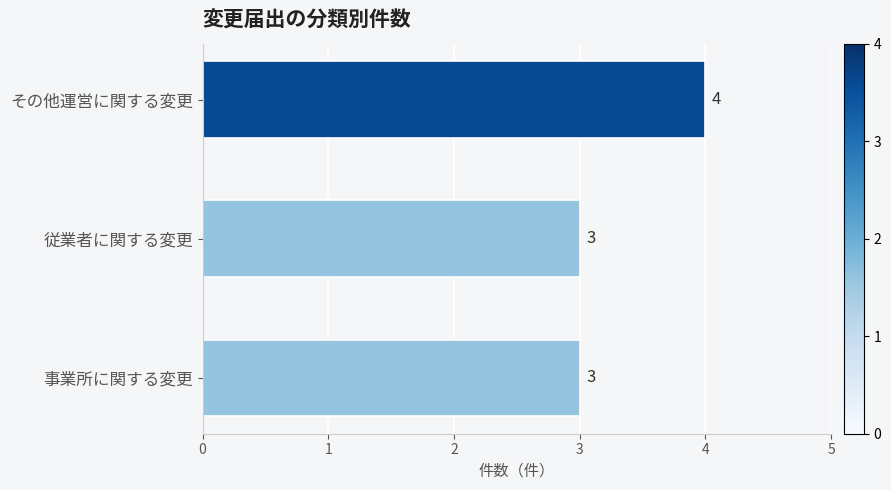

Are the bars grouped side by side (vs. stacked)?

No